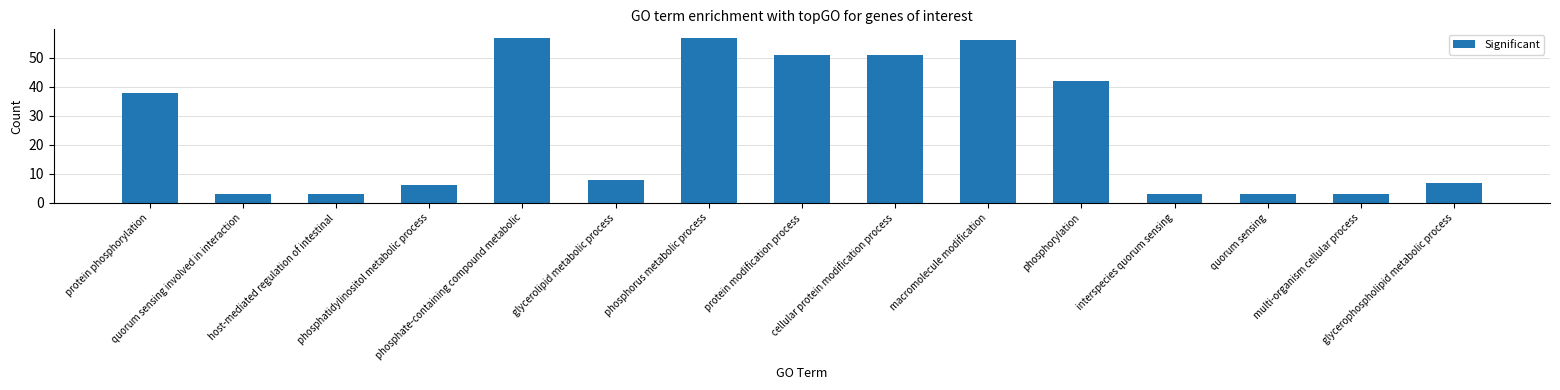

Approximately how many times larger is the value at cellular protein modification process compared to glycerolipid metabolic process?

6.4